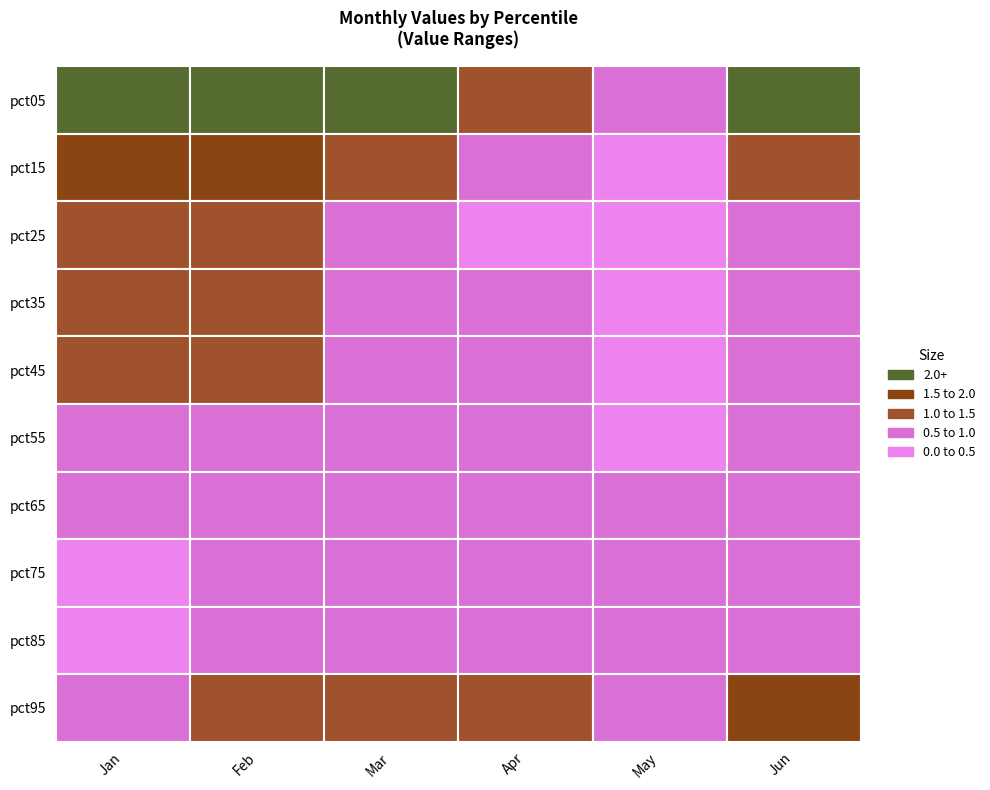

What is the difference between the Feb values at pct75 and pct55?

0.2